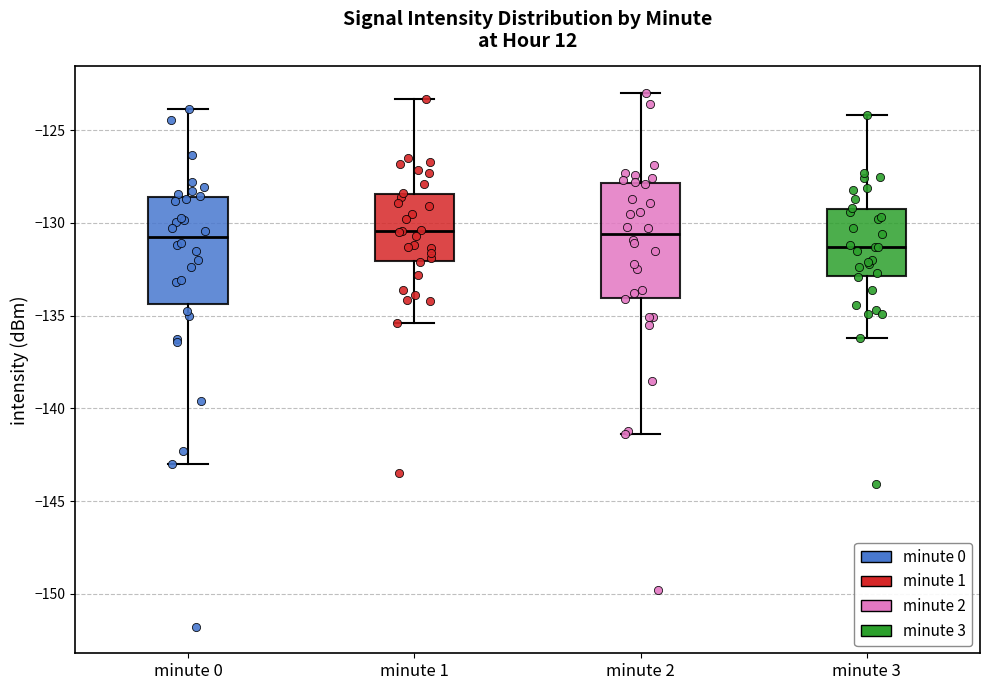

Where is the upper edge of the box for minute 0 on the y-axis? The values are not printed on the chart, so give them approximately, as read against the axis.

-128.5